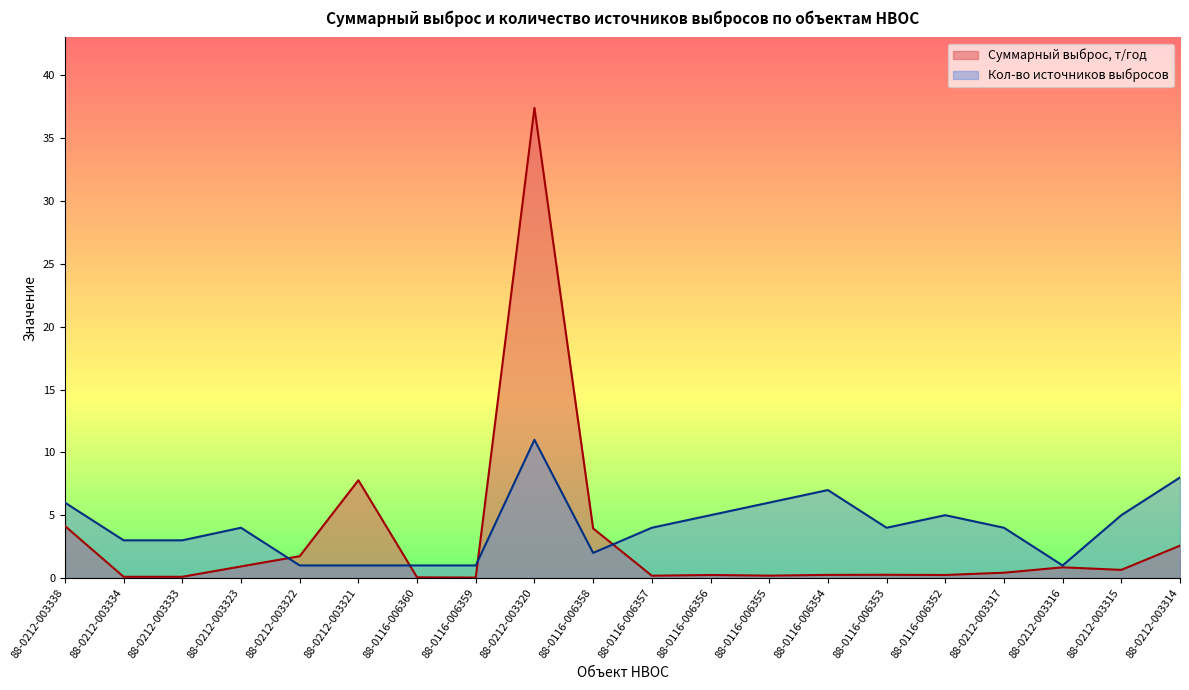

What is the label of the 15th point from the left?

88-0116-006353